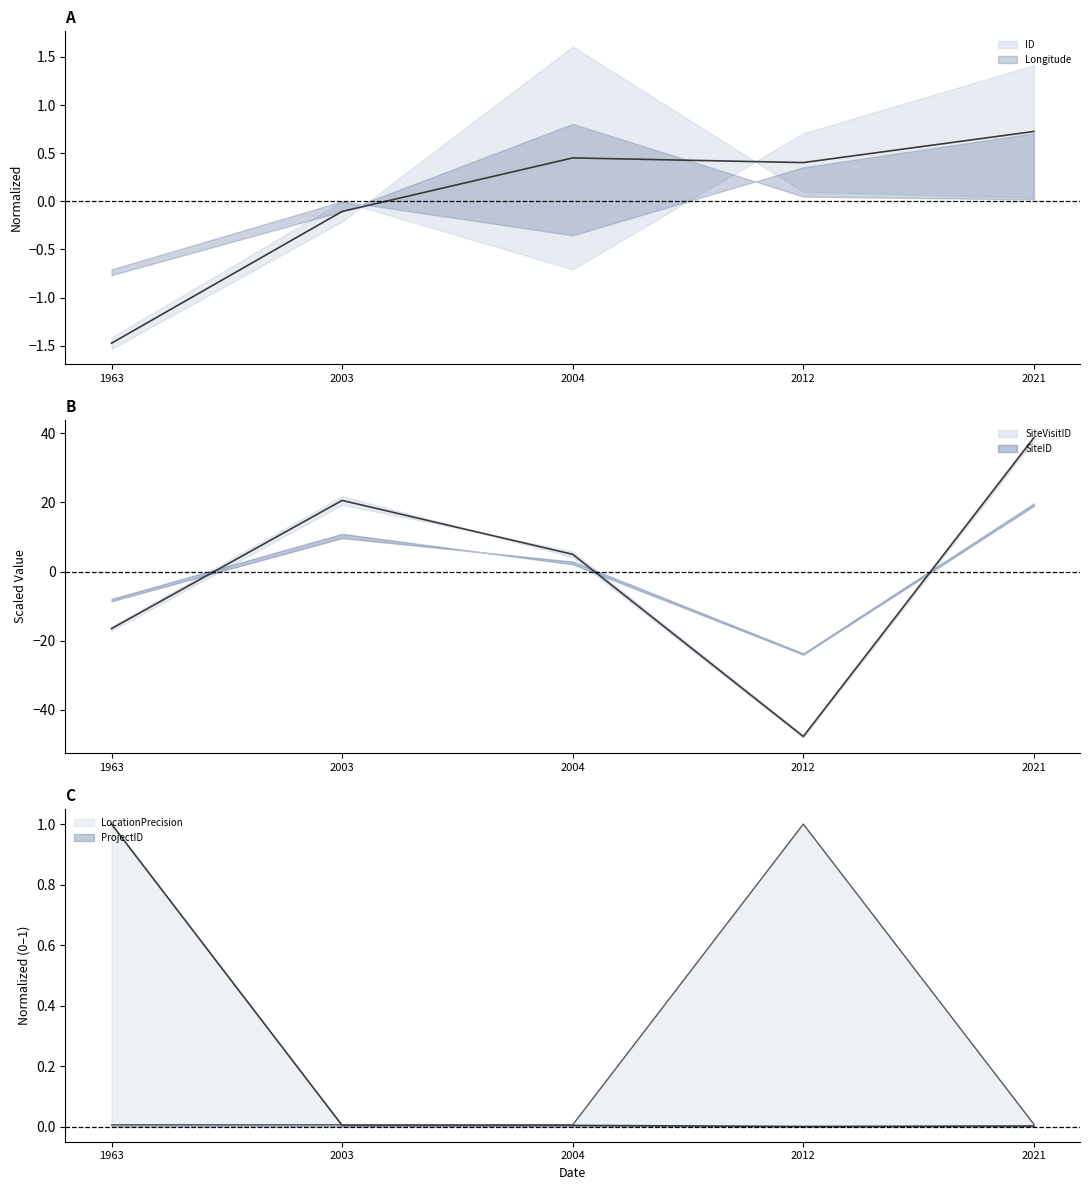

At which label does LocationPrecision reach its peak?

1963